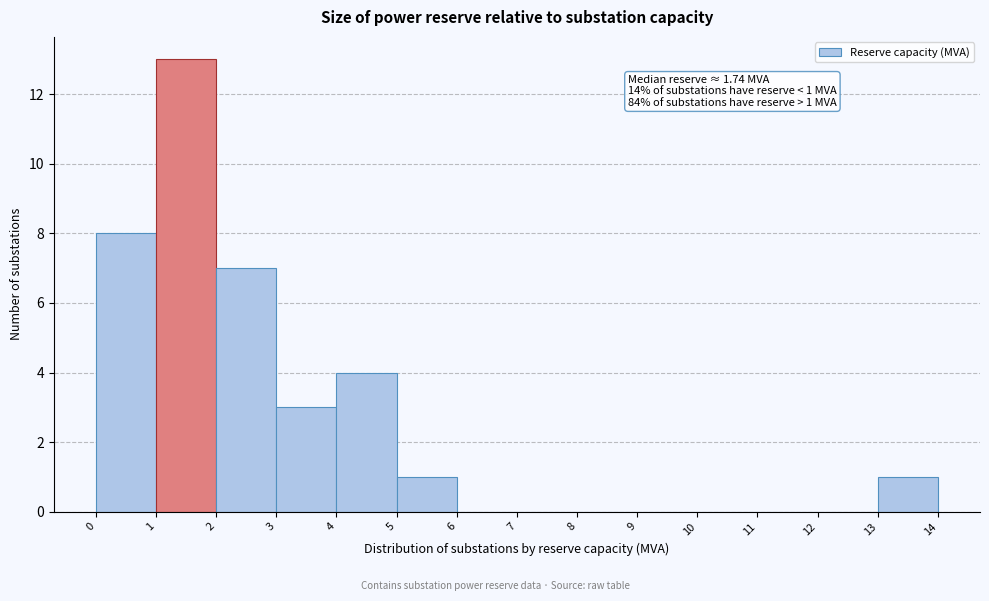

Over which range of the x-axis is the bar tallest?

1 to 2